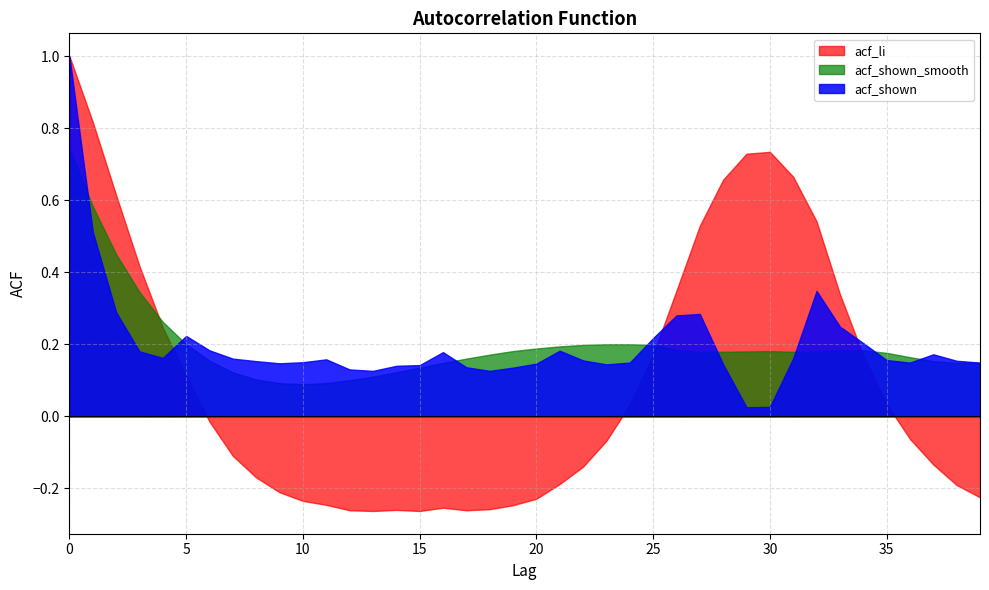

What is the greatest value displayed?

1.0